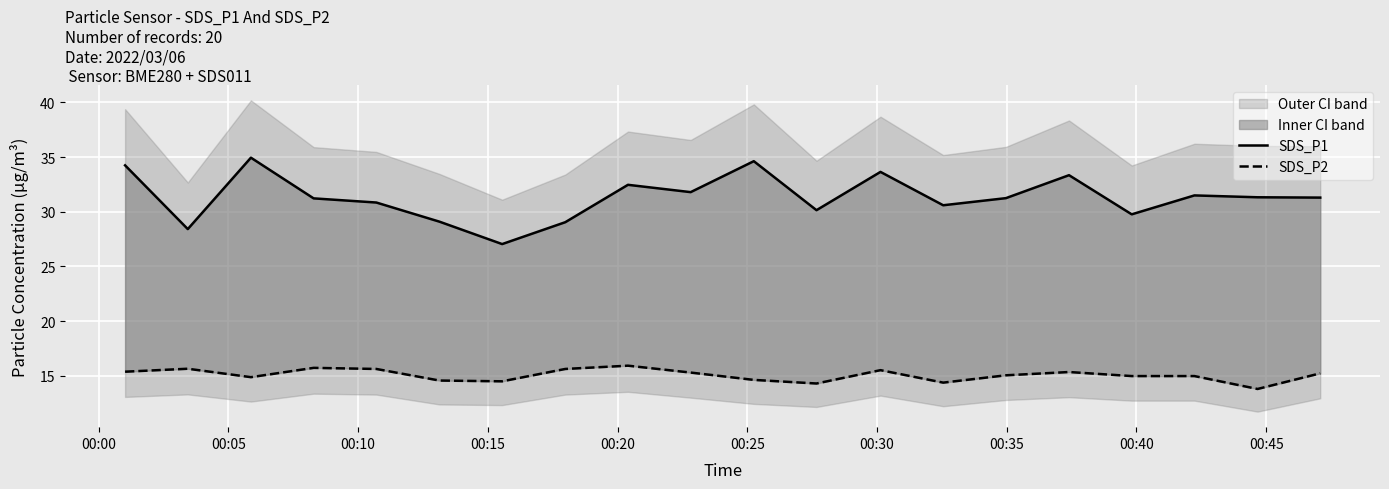

Reading left to right, transcribe all the data shown in this chart.

SDS_P1: 34.2	28.4	35.0	31.2	30.9	29.1	27.1	29.1	32.5	31.8	34.6	30.1	33.6	30.6	31.2	33.4	29.8	31.5	31.3	31.3
SDS_P2: 15.4	15.7	14.9	15.7	15.6	14.6	14.5	15.6	15.9	15.3	14.6	14.3	15.5	14.4	15.1	15.3	15.0	15.0	13.8	15.2